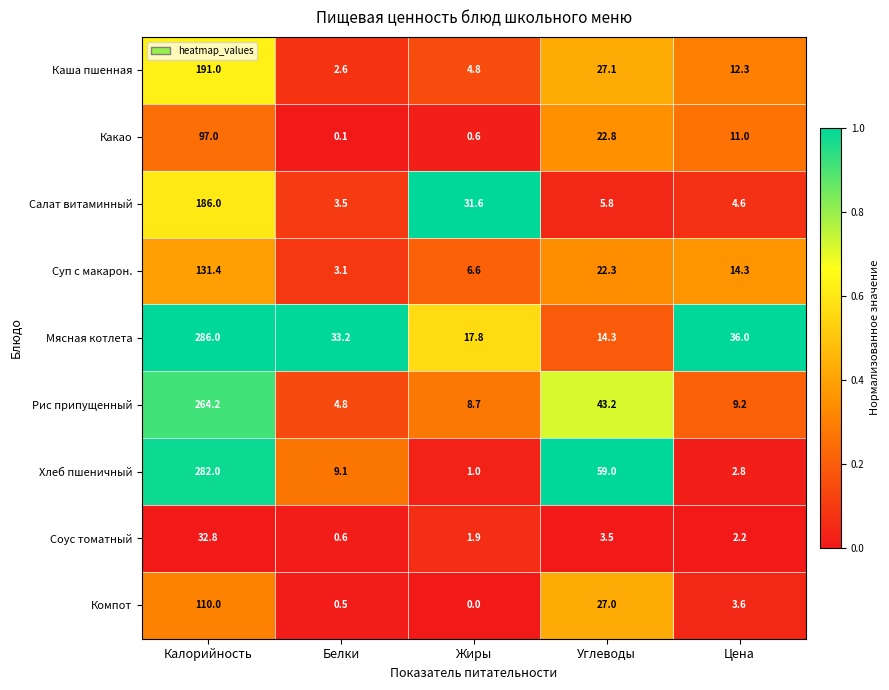

What is the difference between the highest and lowest values at Углеводы?

55.5